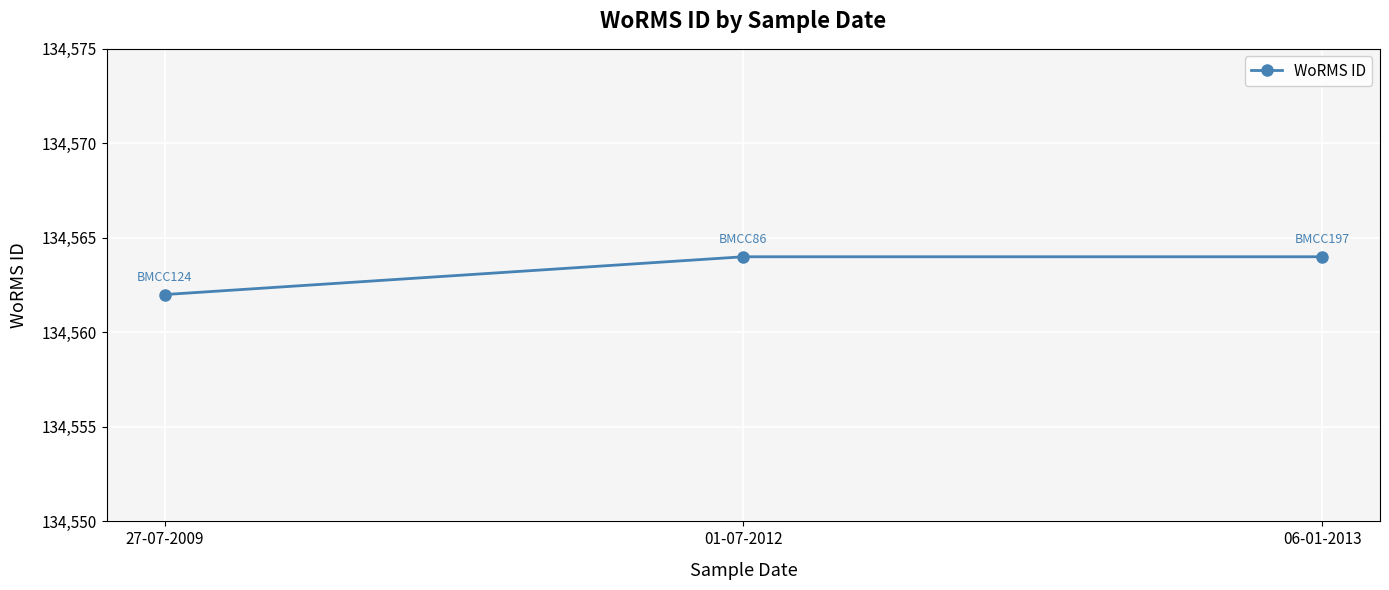

Reading left to right, transcribe all the data shown in this chart.

27-07-2009=134562	01-07-2012=134564	06-01-2013=134564